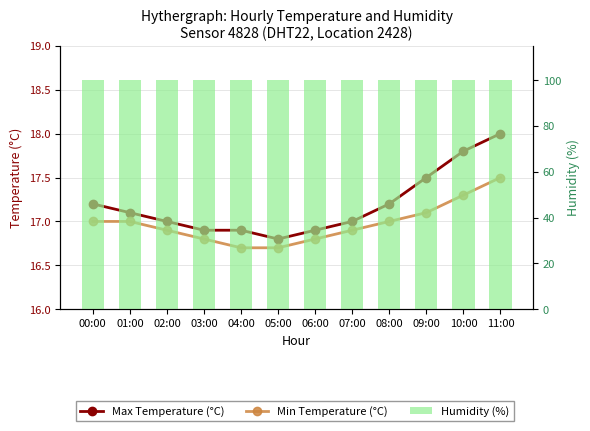

At which category does the chart reach its peak across all series?

00:00